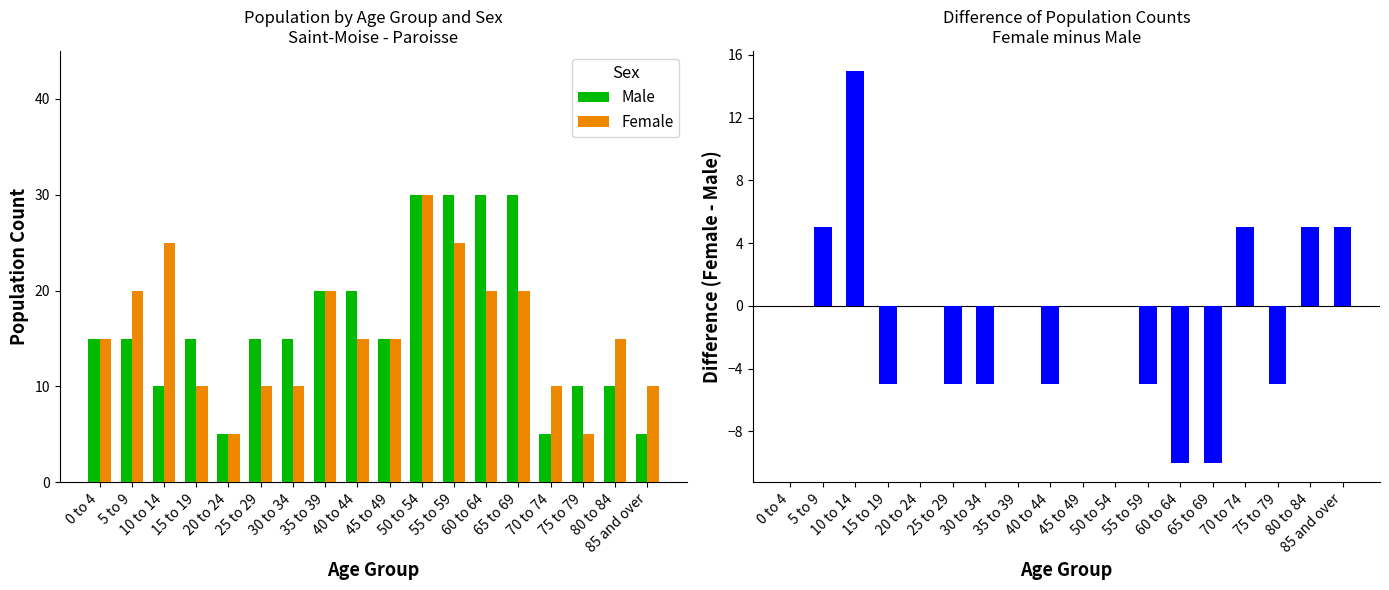

Reading left to right, transcribe all the data shown in this chart.

Male: 15	15	10	15	5	15	15	20	20	15	30	30	30	30	5	10	10	5
Female: 15	20	25	10	5	10	10	20	15	15	30	25	20	20	10	5	15	10
Female - Male: 0	5	15	-5	0	-5	-5	0	-5	0	0	-5	-10	-10	5	-5	5	5